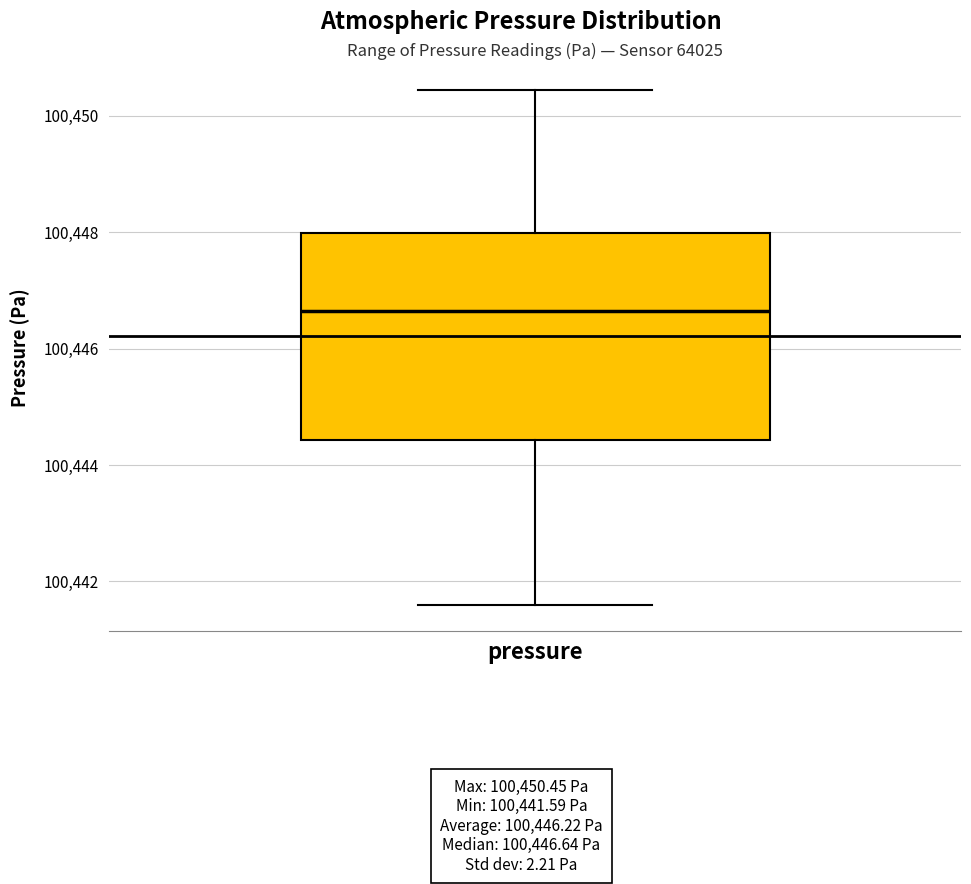

Transcribe this box plot: give where the median line is, the range the box spans, and where the two whiskers end, as read against the y-axis. The values are not printed on the chart, so give them approximately, as read against the axis.

median 100446.6, box 100444.4 to 100448.0, whiskers 100441.6 to 100450.4